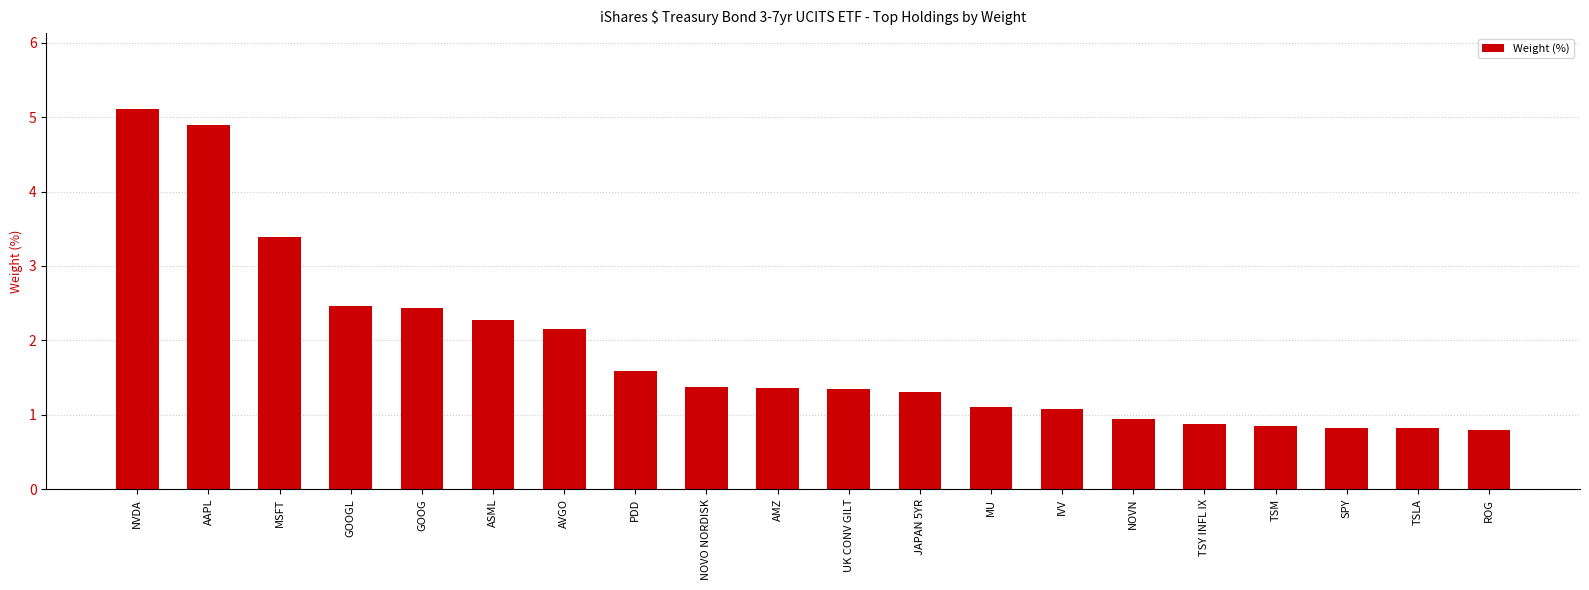

Which category has the highest value across all series?

NVDA